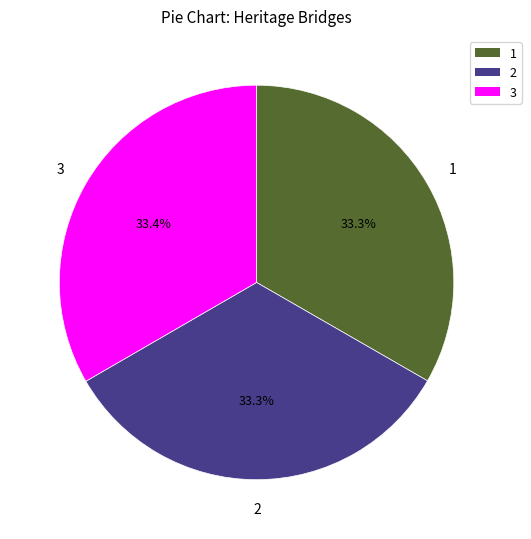

Is there a majority slice in this chart?

No